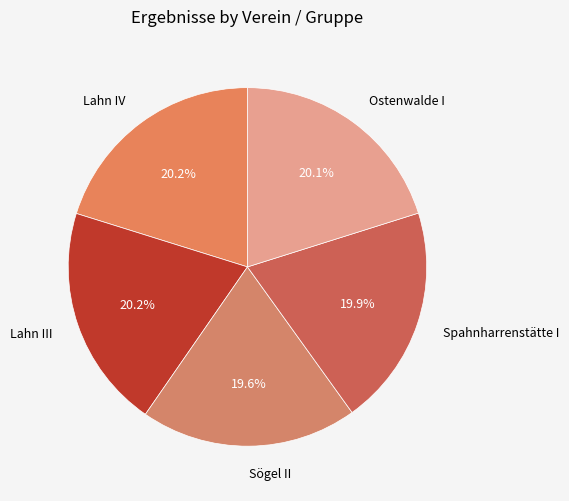

Is it true that Ostenwalde I is 30% of the pie?

False